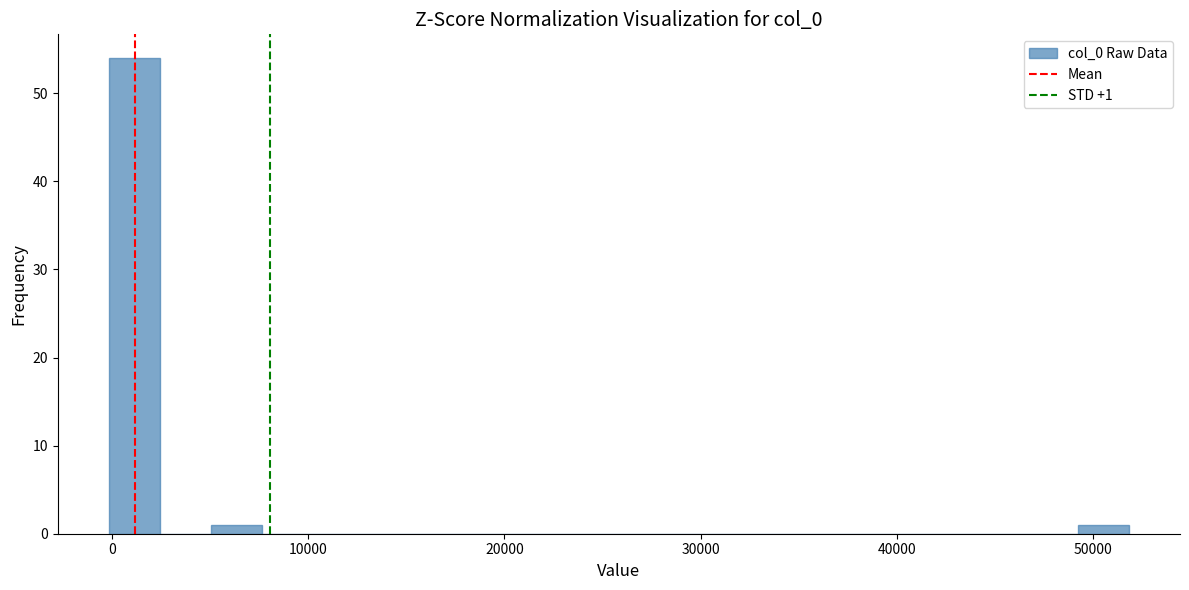

Read against the x-axis, roughly where is the centre of the tallest bar?

1000